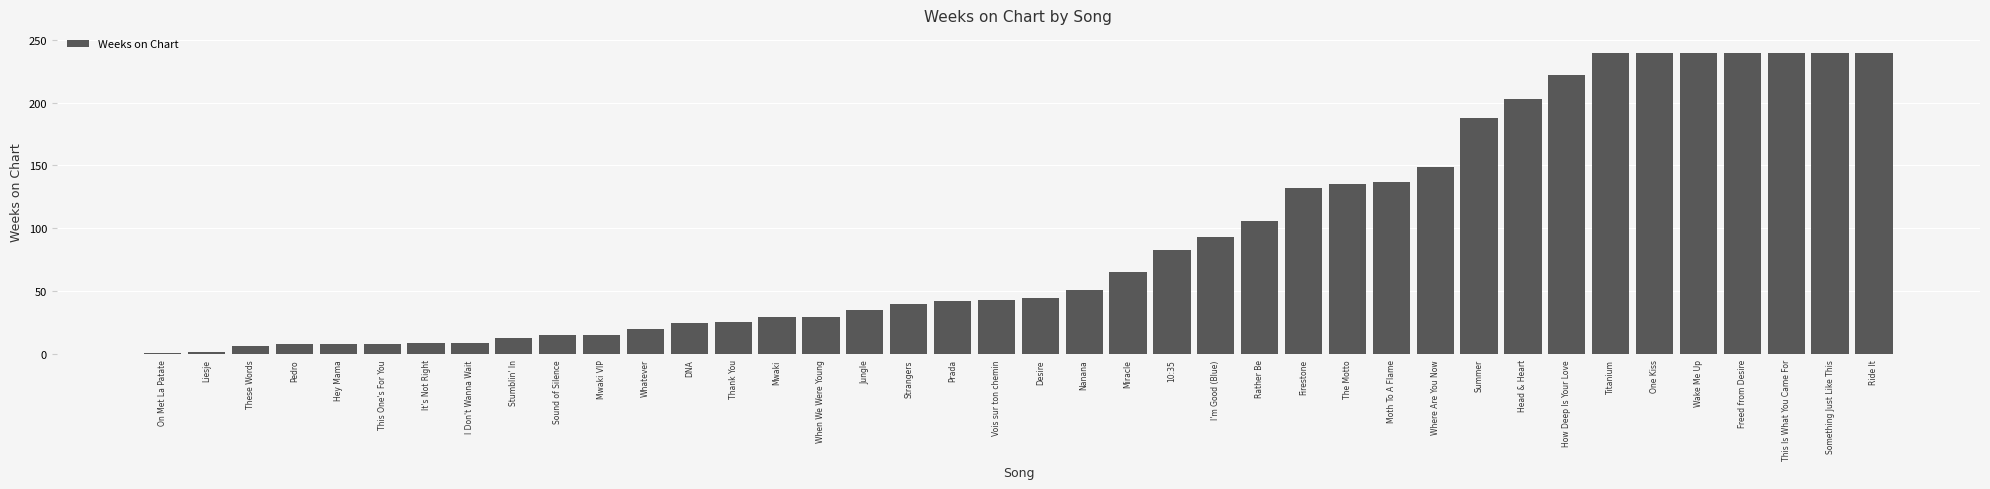

The value at Stumblin' In is 13. True or false?

True